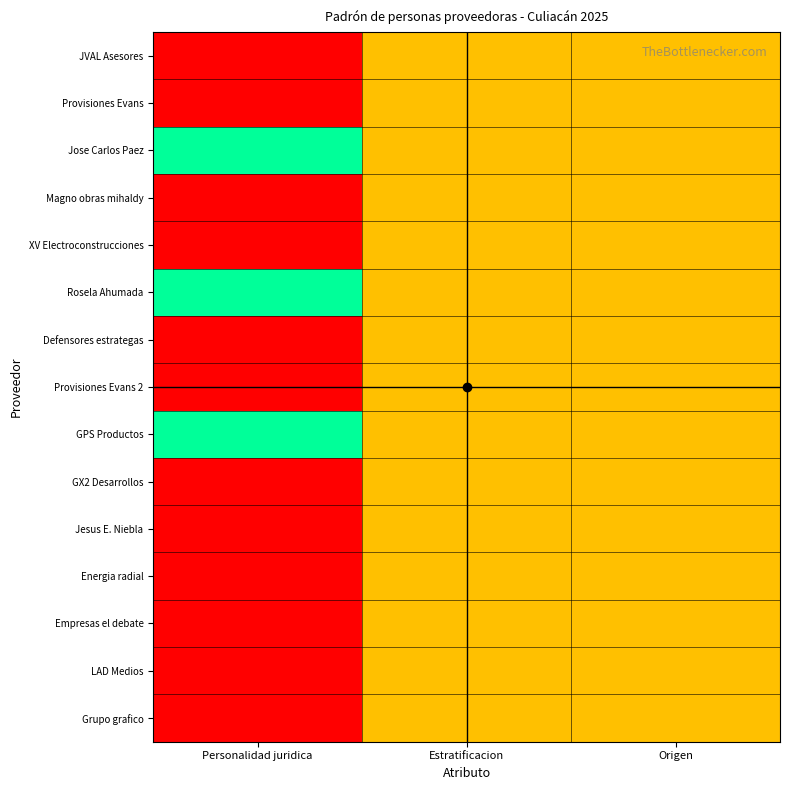

Reading left to right, what are all the values shown in this chart?

JVAL Asesores: Personalidad juridica=0.0	Estratificacion=0.5	Origen=0.5
Provisiones Evans: Personalidad juridica=0.0	Estratificacion=0.5	Origen=0.5
Jose Carlos Paez: Personalidad juridica=1.0	Estratificacion=0.5	Origen=0.5
Magno obras mihaldy: Personalidad juridica=0.0	Estratificacion=0.5	Origen=0.5
XV Electroconstrucciones: Personalidad juridica=0.0	Estratificacion=0.5	Origen=0.5
Rosela Ahumada: Personalidad juridica=1.0	Estratificacion=0.5	Origen=0.5
Defensores estrategas: Personalidad juridica=0.0	Estratificacion=0.5	Origen=0.5
Provisiones Evans 2: Personalidad juridica=0.0	Estratificacion=0.5	Origen=0.5
GPS Productos: Personalidad juridica=1.0	Estratificacion=0.5	Origen=0.5
GX2 Desarrollos: Personalidad juridica=0.0	Estratificacion=0.5	Origen=0.5
Jesus E. Niebla: Personalidad juridica=0.0	Estratificacion=0.5	Origen=0.5
Energia radial: Personalidad juridica=0.0	Estratificacion=0.5	Origen=0.5
Empresas el debate: Personalidad juridica=0.0	Estratificacion=0.5	Origen=0.5
LAD Medios: Personalidad juridica=0.0	Estratificacion=0.5	Origen=0.5
Grupo grafico: Personalidad juridica=0.0	Estratificacion=0.5	Origen=0.5